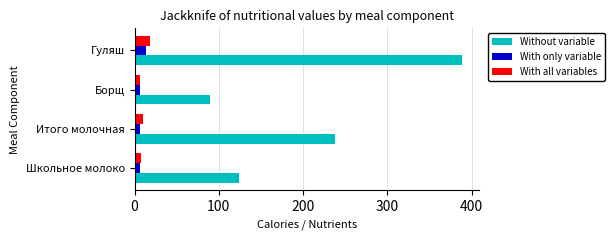

What is the difference between the second highest and second lowest values in the Without variable series?

114